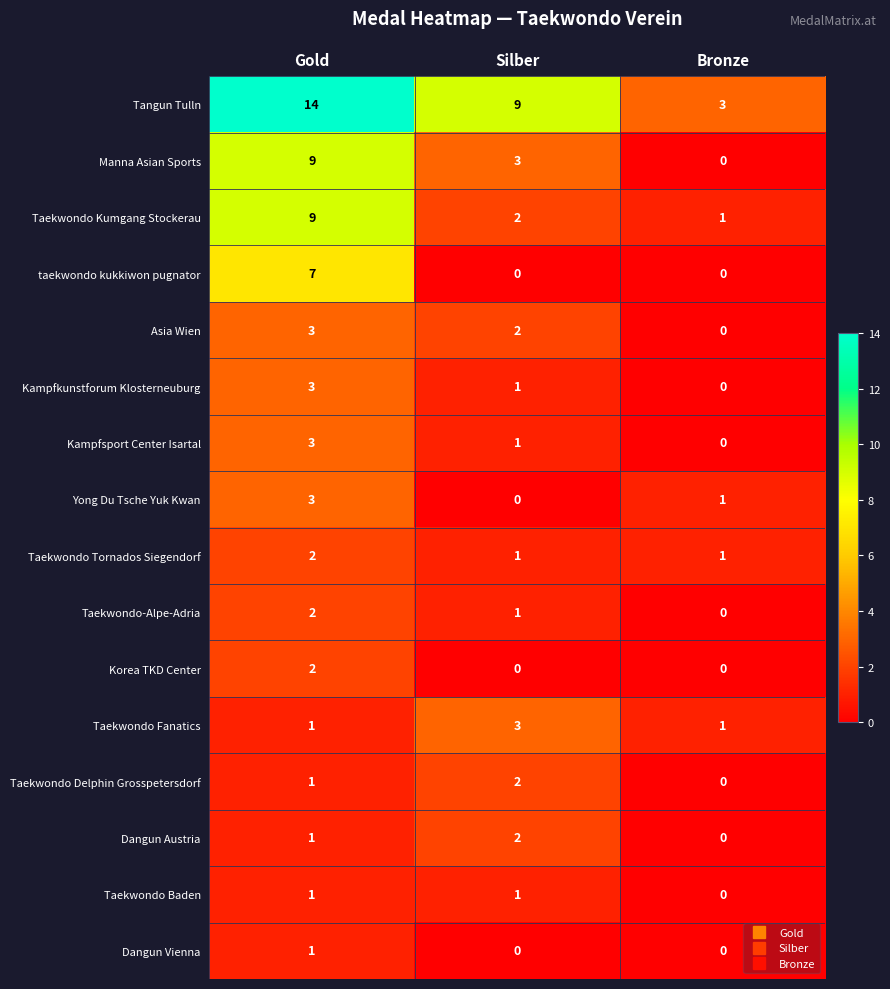

Which series has the largest total across all categories?

Tangun Tulln